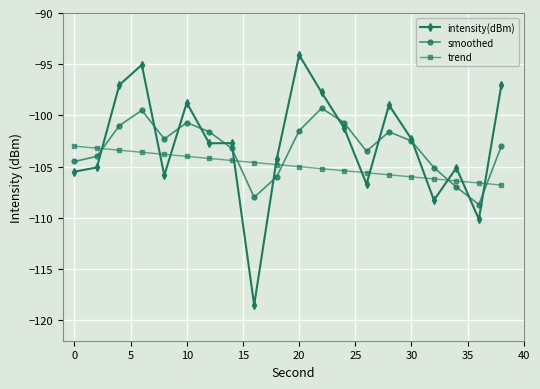

What is the highest value of the intensity(dBm) series?

-94.1